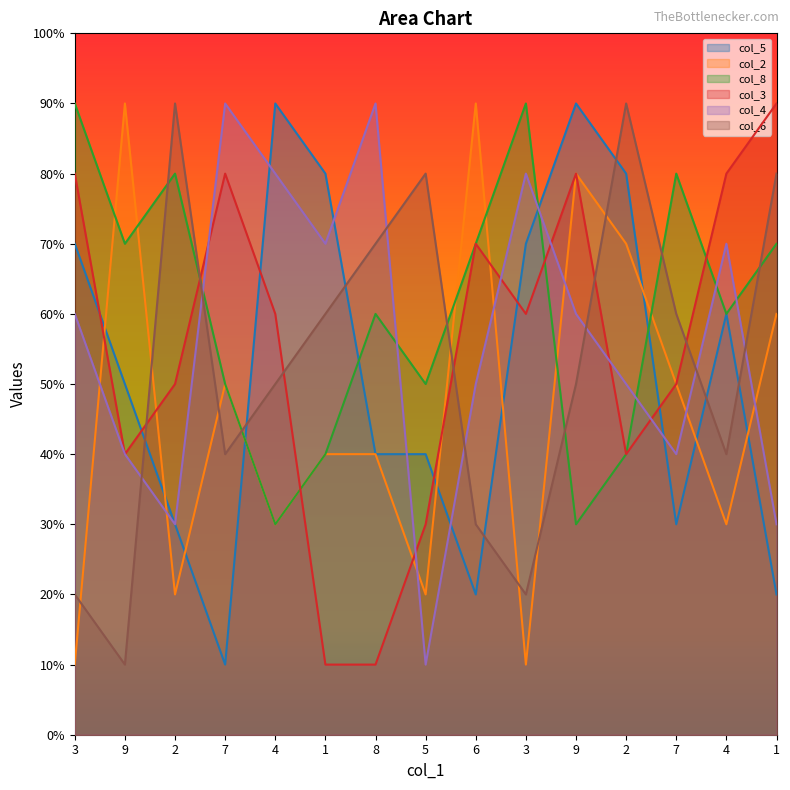

Which has a higher value, 5 or 9?

9